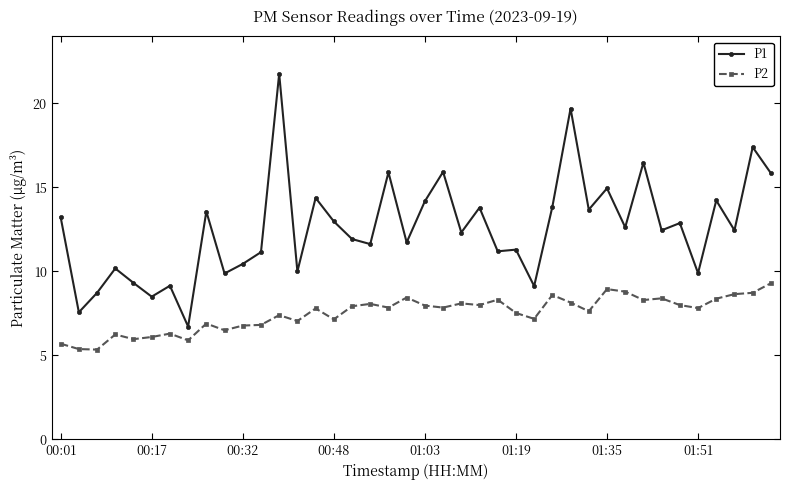

Which series has the largest total across all categories?

P1